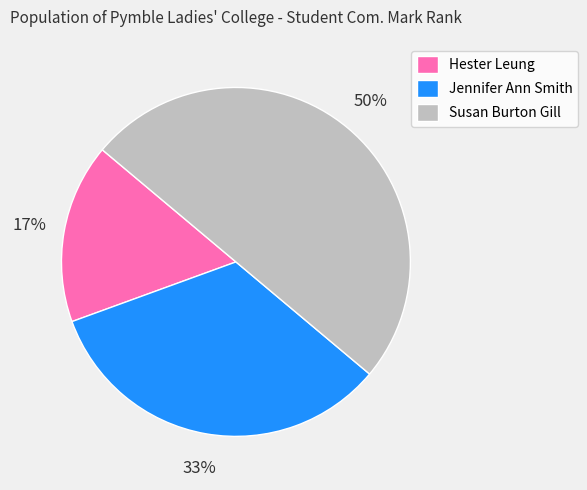

To the nearest percent, what is the average slice percentage?

33%